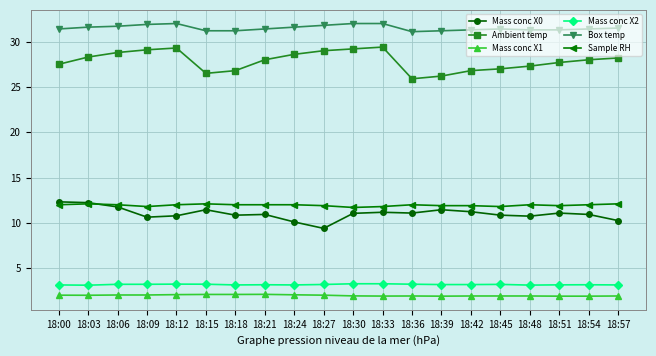

True or false: Mass conc X2 and Mass conc X0 intersect in this chart.

False